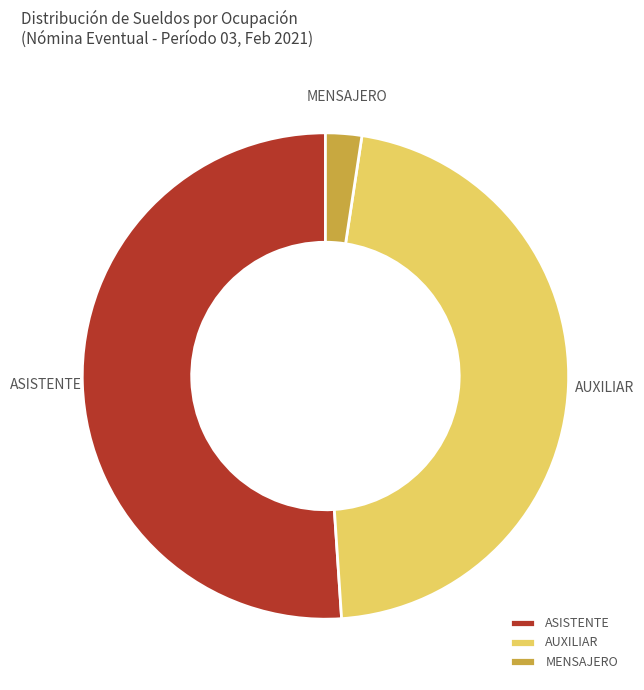

Approximately how many times larger is the value at AUXILIAR compared to ASISTENTE?

0.9